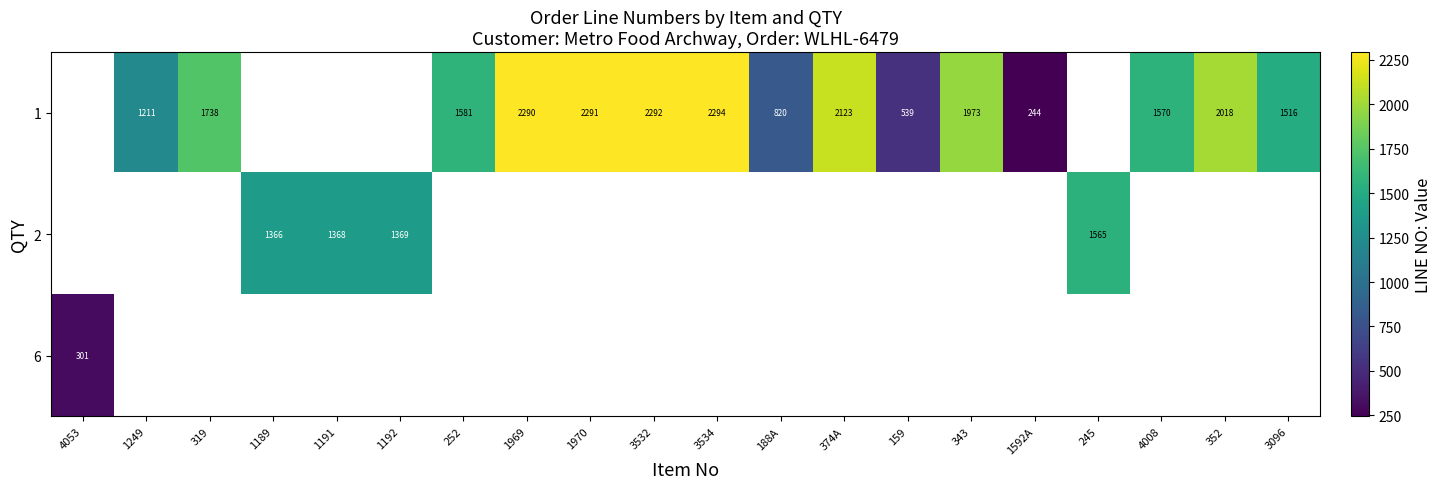

Which has a higher value, 1191 or 252?

252